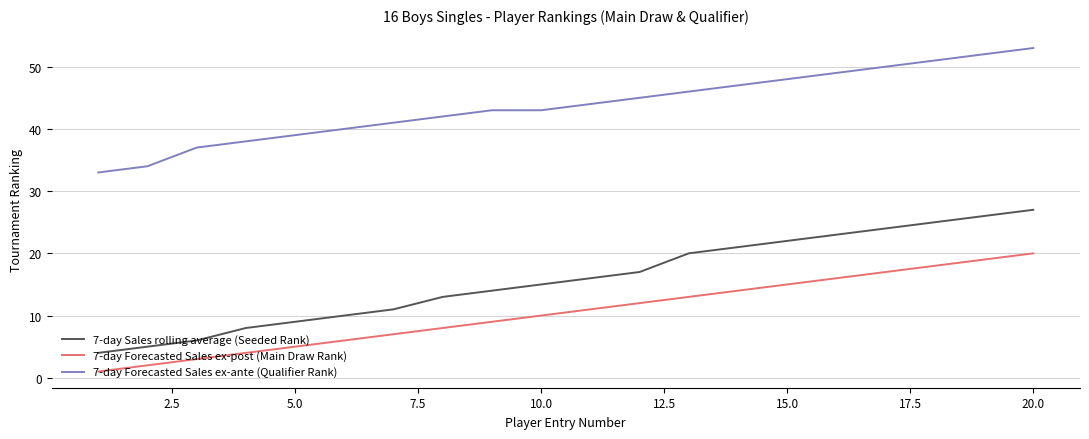

Which series has the widest spread of values?

7-day Sales rolling average (Seeded Rank)